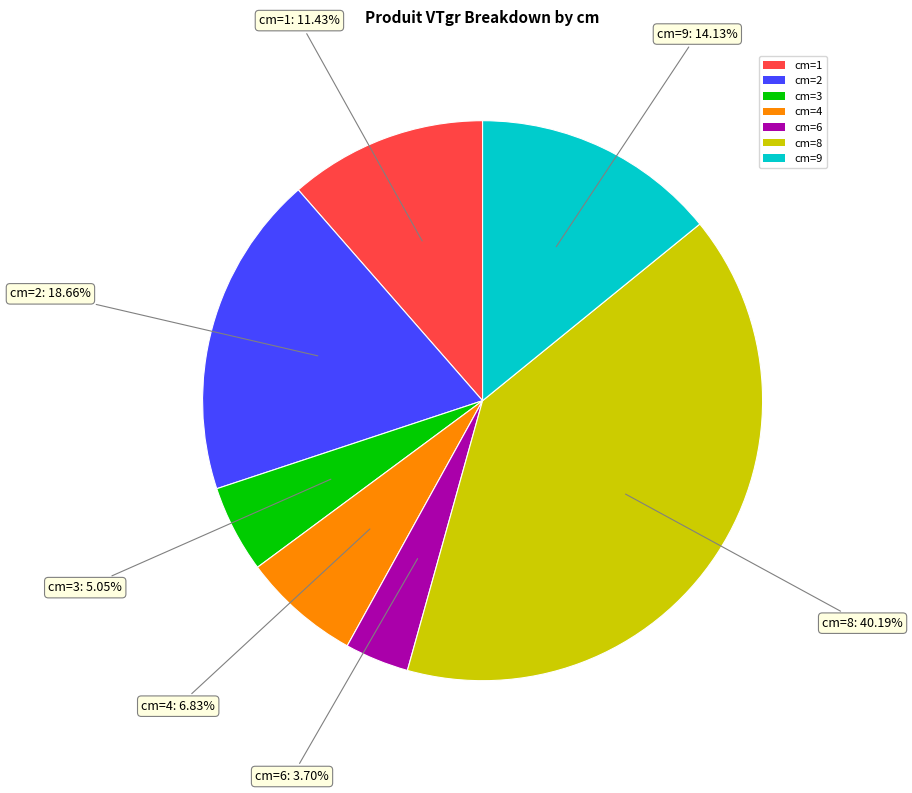

Is there a majority slice in this chart?

No